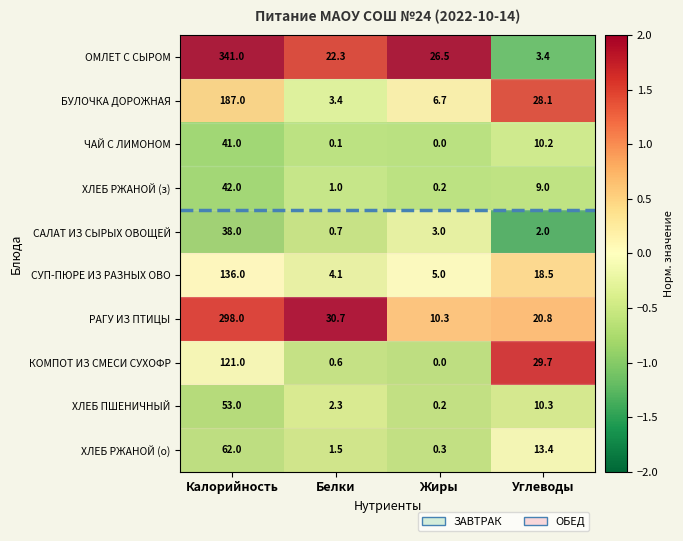

What is the minimum value shown in the chart?

0.0